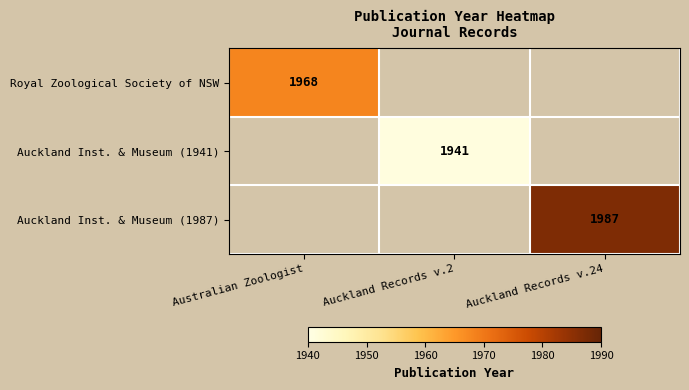

Is it true that Auckland Inst. & Museum (1987) equals 3373 at Auckland Records v.24?

False